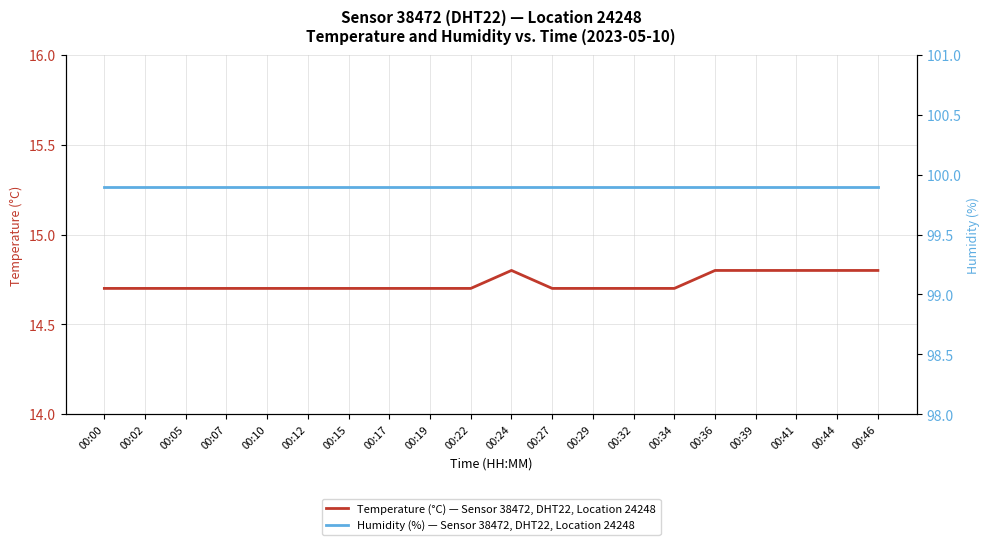

Which series has the largest total across all categories?

Humidity (%) — Sensor 38472, DHT22, Location 24248